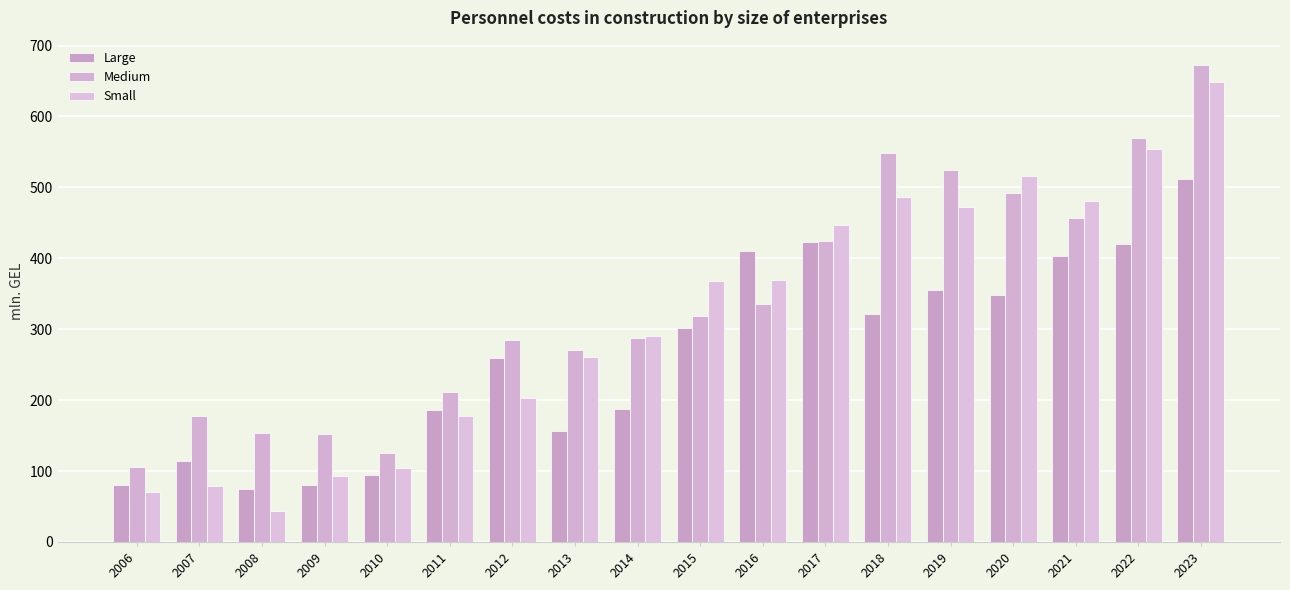

Reading left to right, transcribe all the data shown in this chart.

Large: 2006=79.9	2007=114.6	2008=74.7	2009=80.1	2010=93.9	2011=185.6	2012=259.4	2013=156.1	2014=187.5	2015=301.3	2016=410.4	2017=422.6	2018=321.5	2019=355.7	2020=347.8	2021=402.9	2022=419.8	2023=511.2
Medium: 2006=105.9	2007=177.9	2008=154.2	2009=152.4	2010=126.1	2011=211.3	2012=285.0	2013=271.2	2014=287.2	2015=318.1	2016=335.1	2017=424.9	2018=549.1	2019=524.2	2020=491.6	2021=457.0	2022=569.3	2023=673.2
Small: 2006=70.6	2007=79.5	2008=43.4	2009=92.7	2010=103.8	2011=177.0	2012=203.2	2013=260.3	2014=290.7	2015=368.3	2016=369.8	2017=446.6	2018=485.8	2019=472.2	2020=516.4	2021=480.3	2022=554.5	2023=648.4